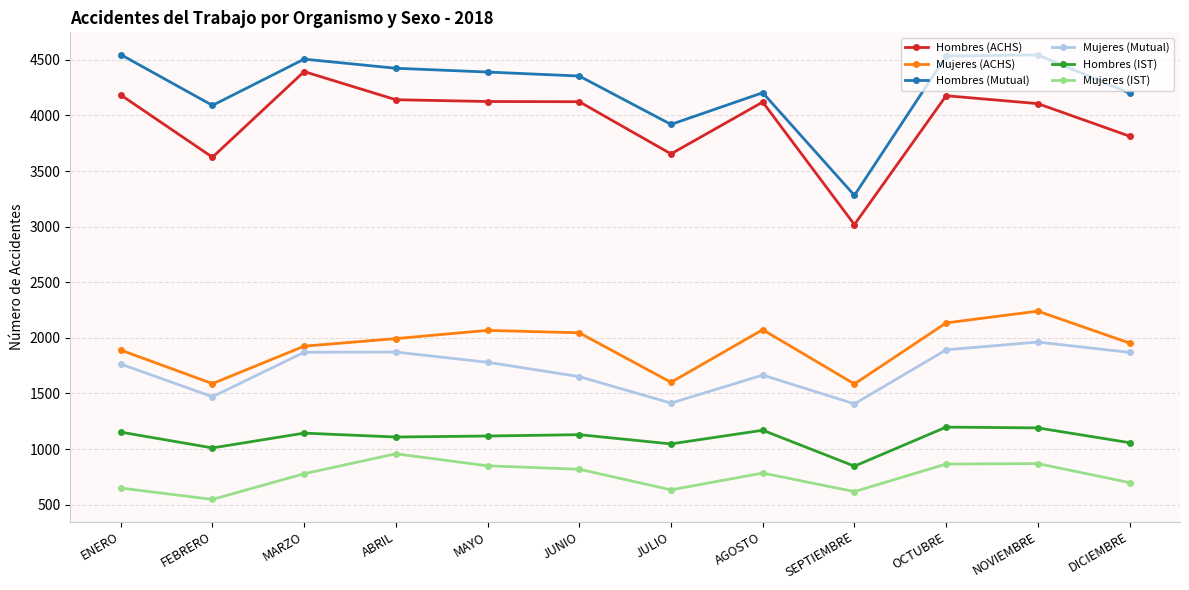

True or false: Hombres (IST) has a value of 1817 at MARZO.

False